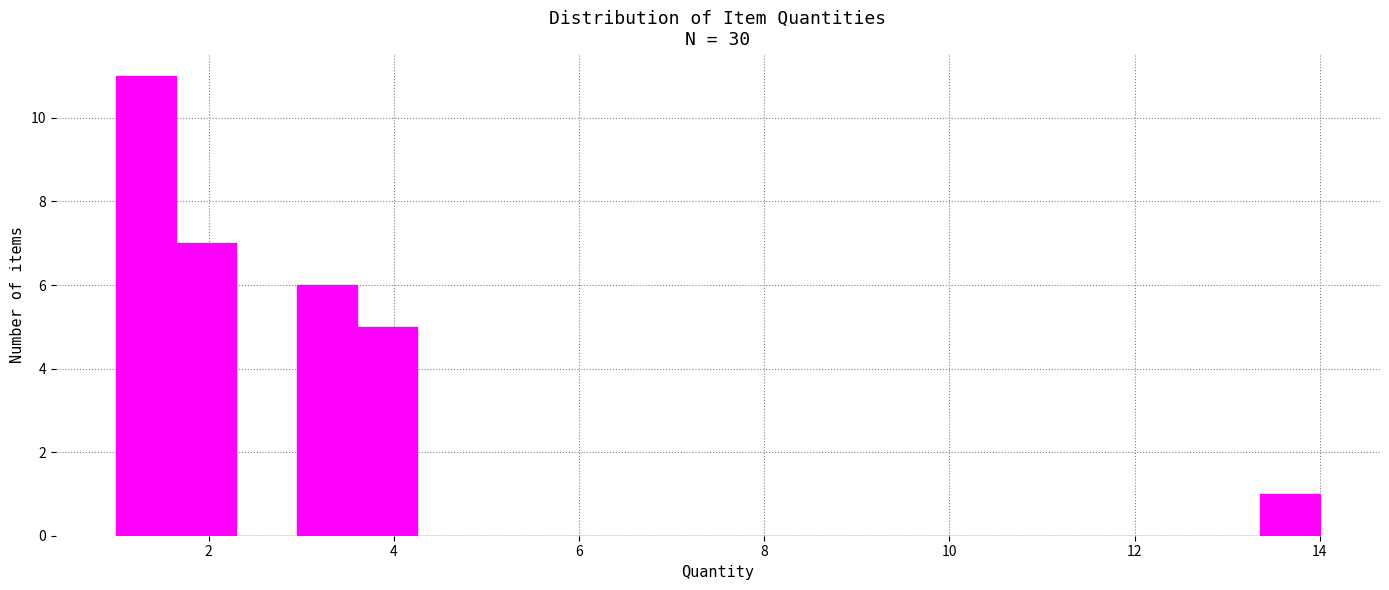

Read against the x-axis, roughly where is the centre of the tallest bar?

1.4